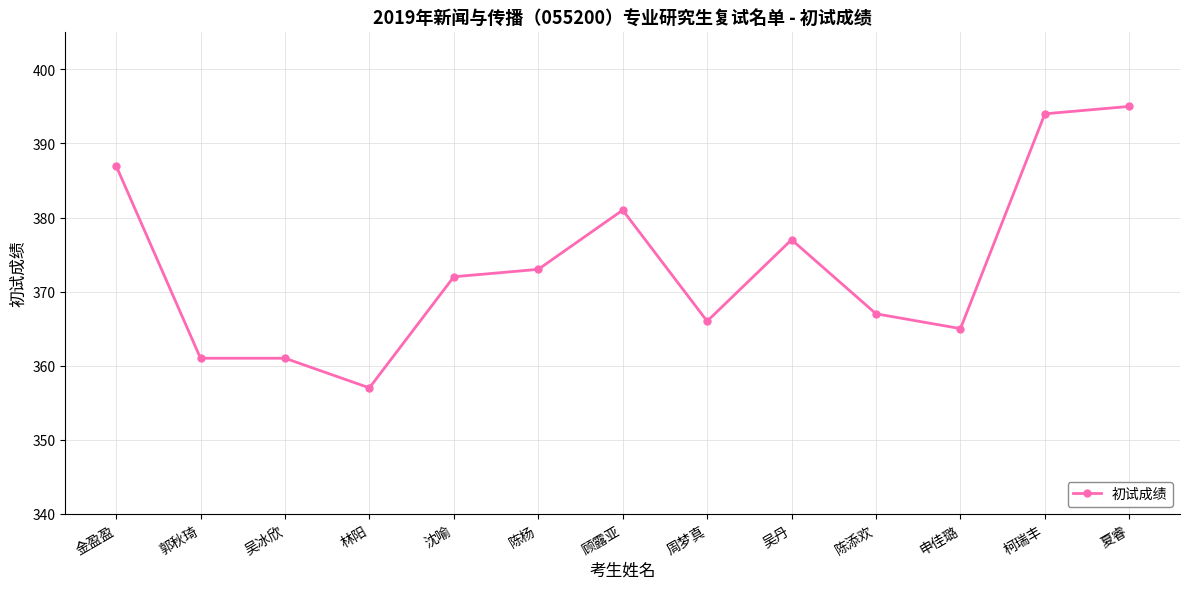

How many data points are less than 372?

6